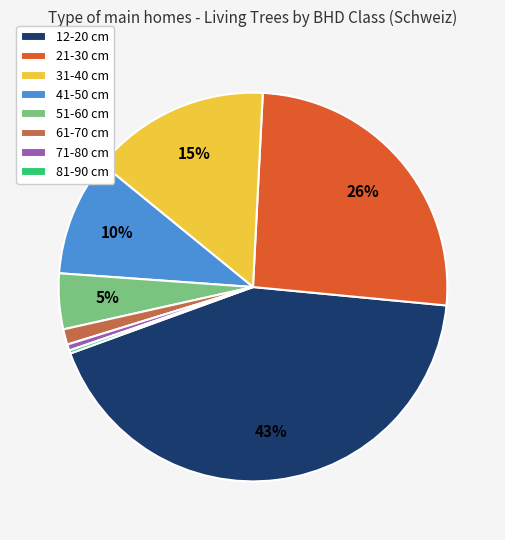

Which slice is the largest?

12-20 cm